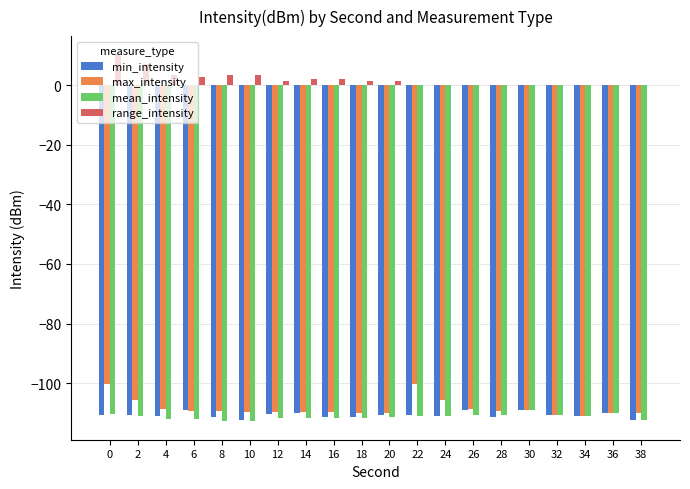

What is the spread (max minus min) of values at 20?

112.5